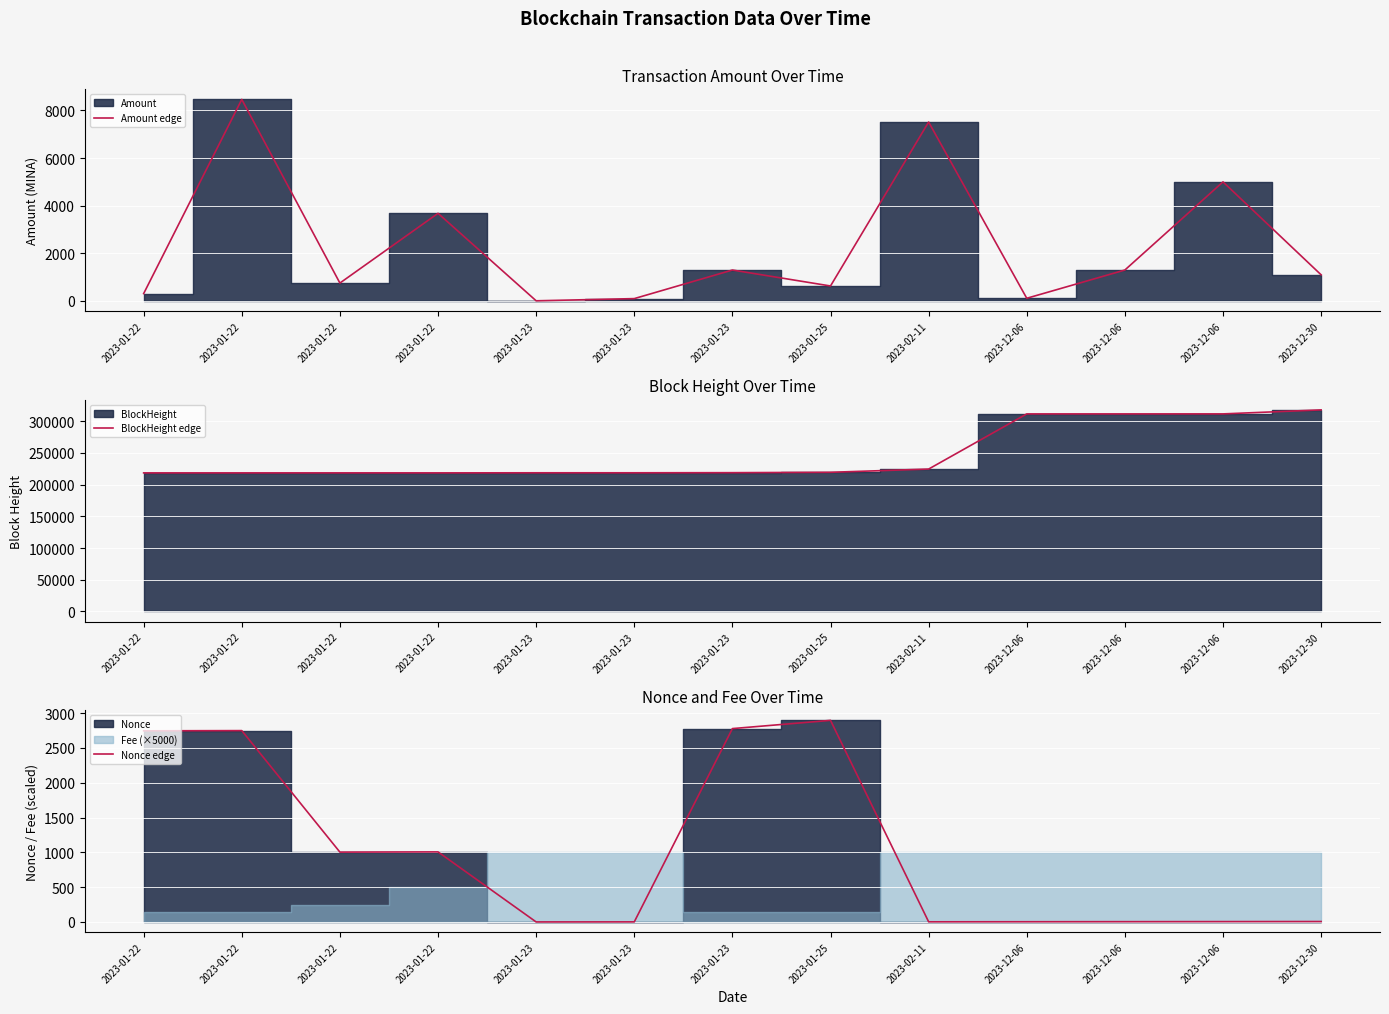

At which category is the sum across all series the highest?

2023-12-30